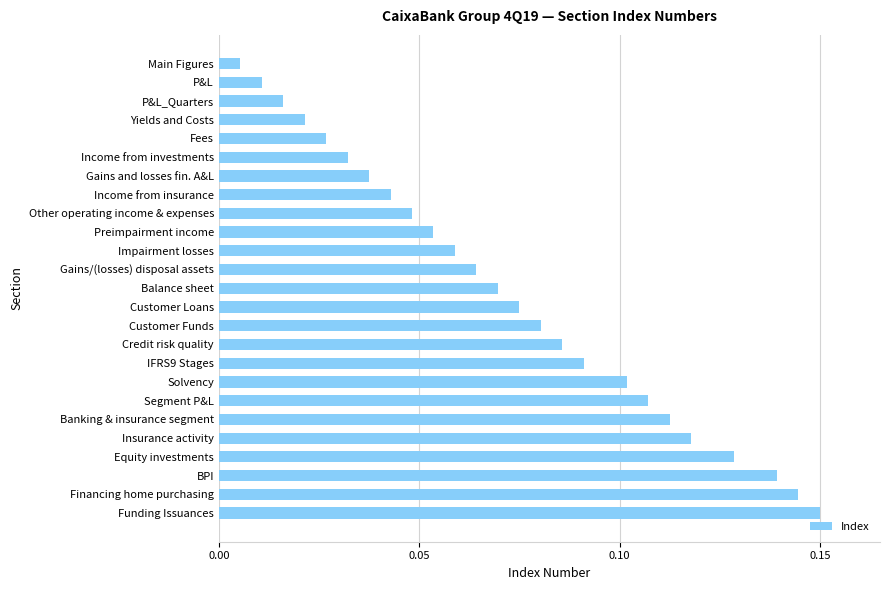

The value at Credit risk quality is 0.0. True or false?

False